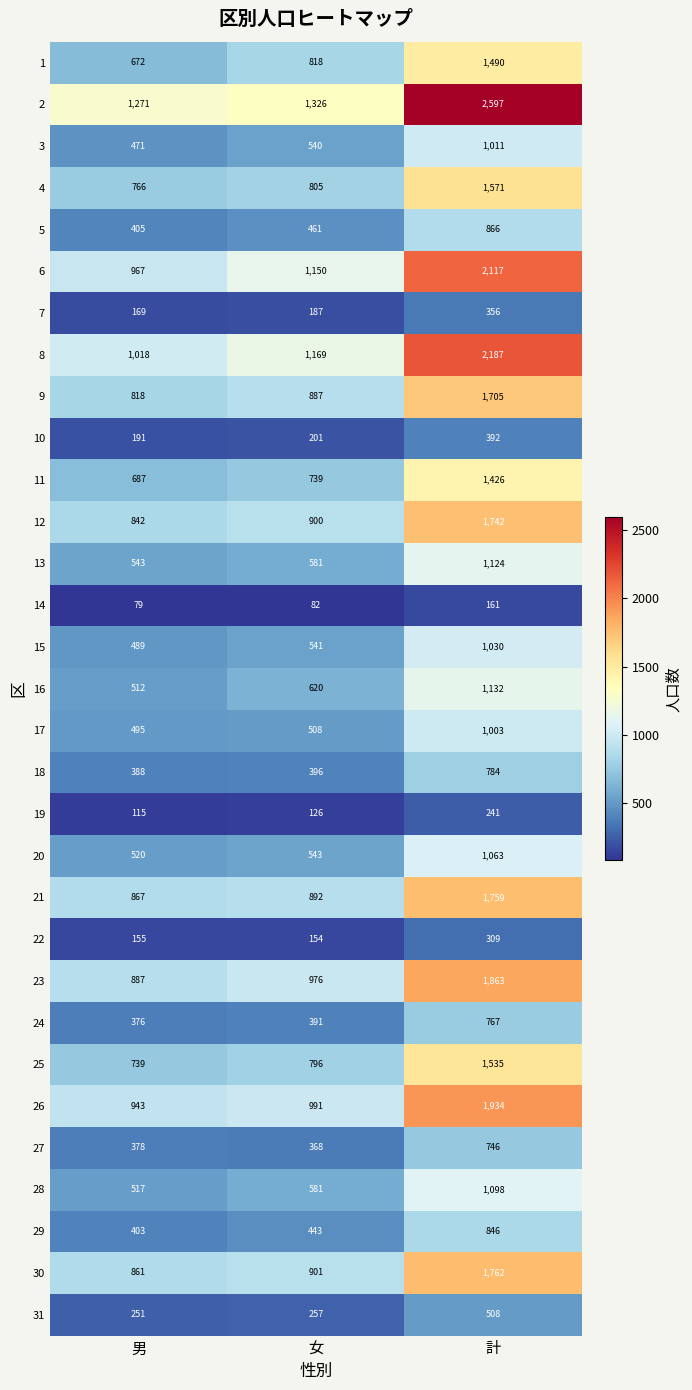

How many 6 values are between 967 and 2117?

3